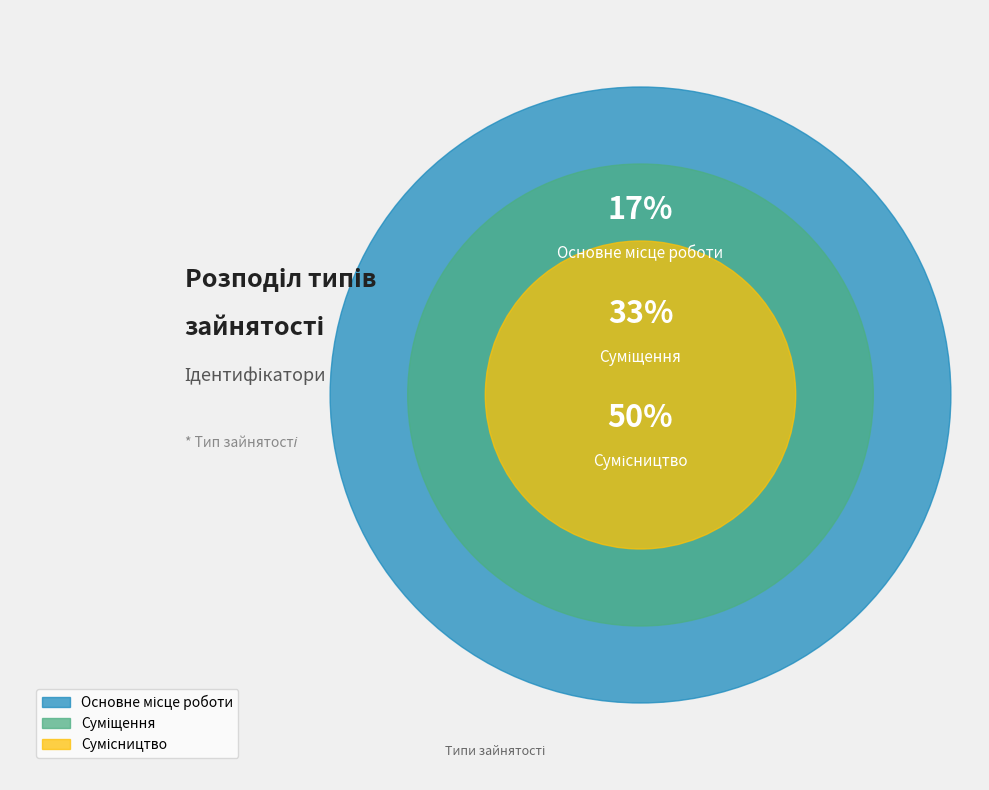

To the nearest percent, what percentage of the pie is Суміщення?

33%